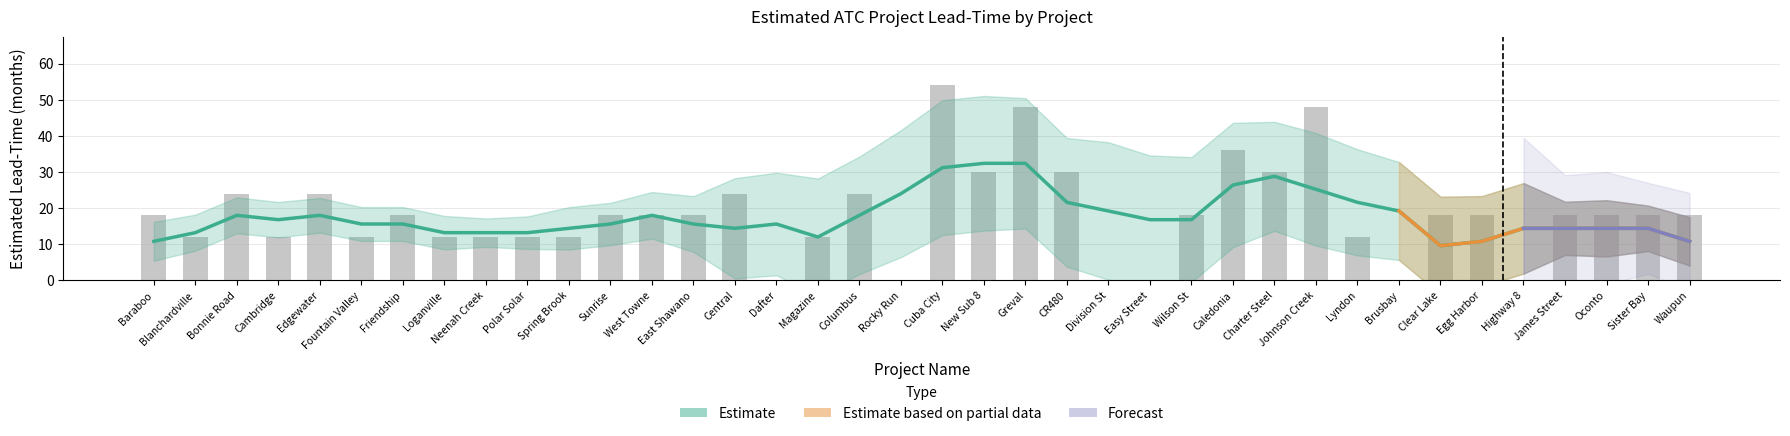

What is the sum of all values?

696